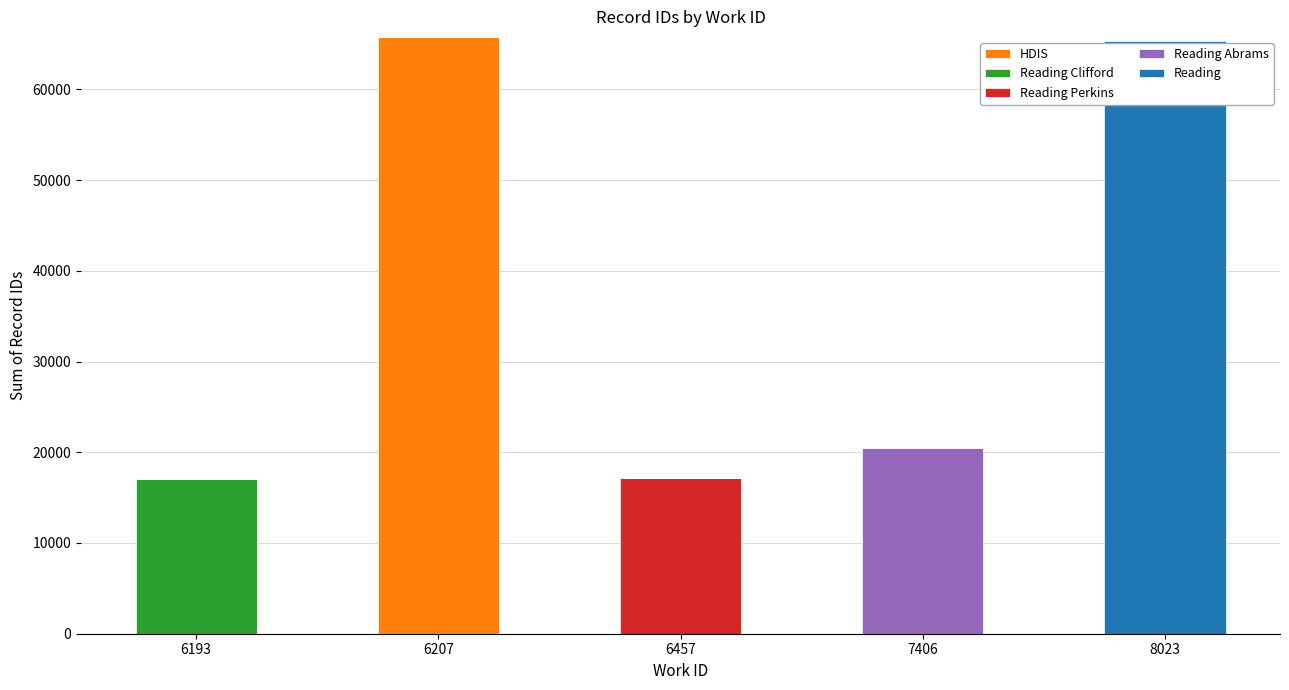

What is the maximum value for HDIS?

65776